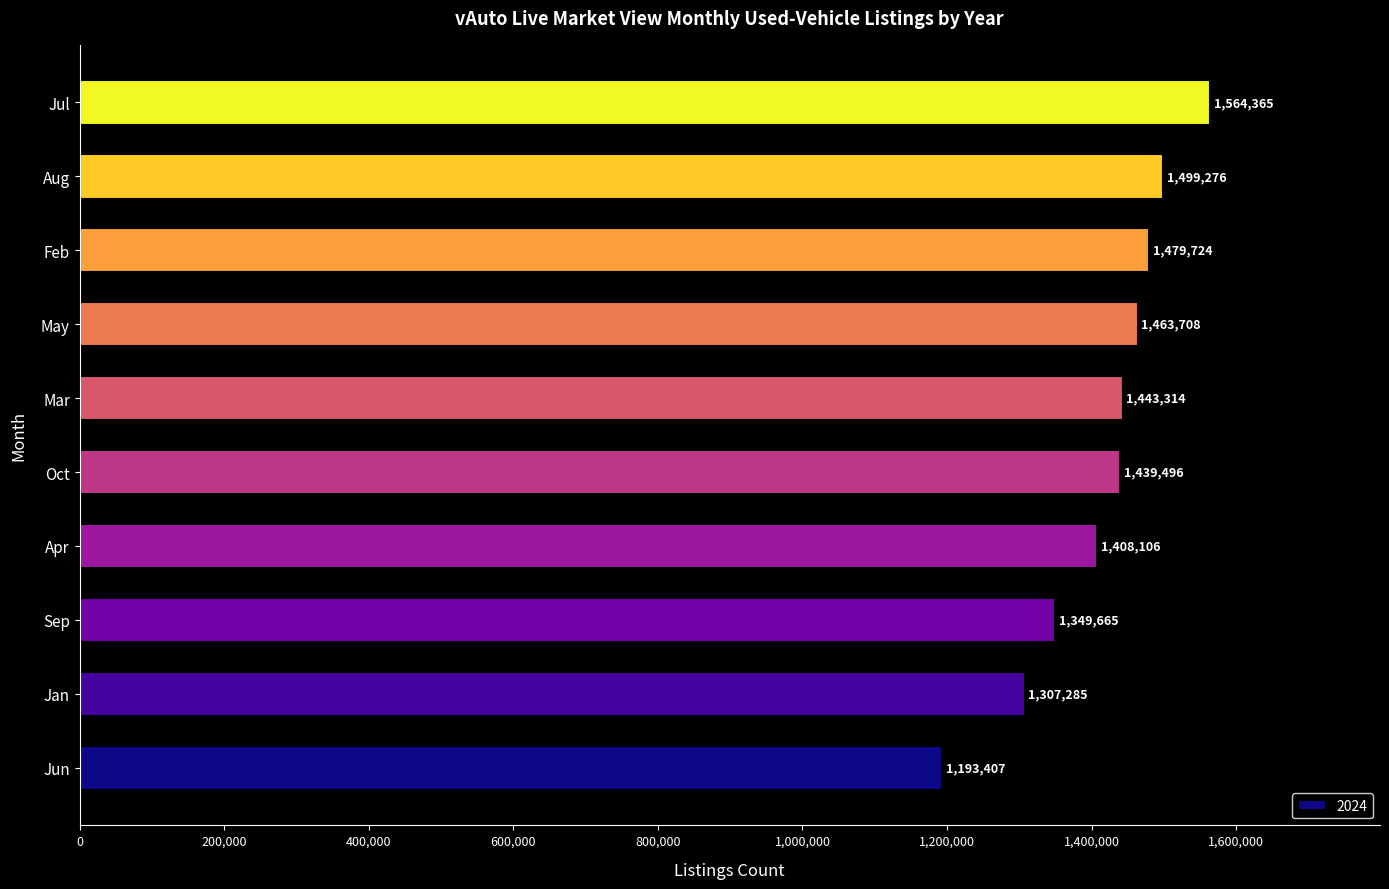

Which category has the highest value across all series?

Jul